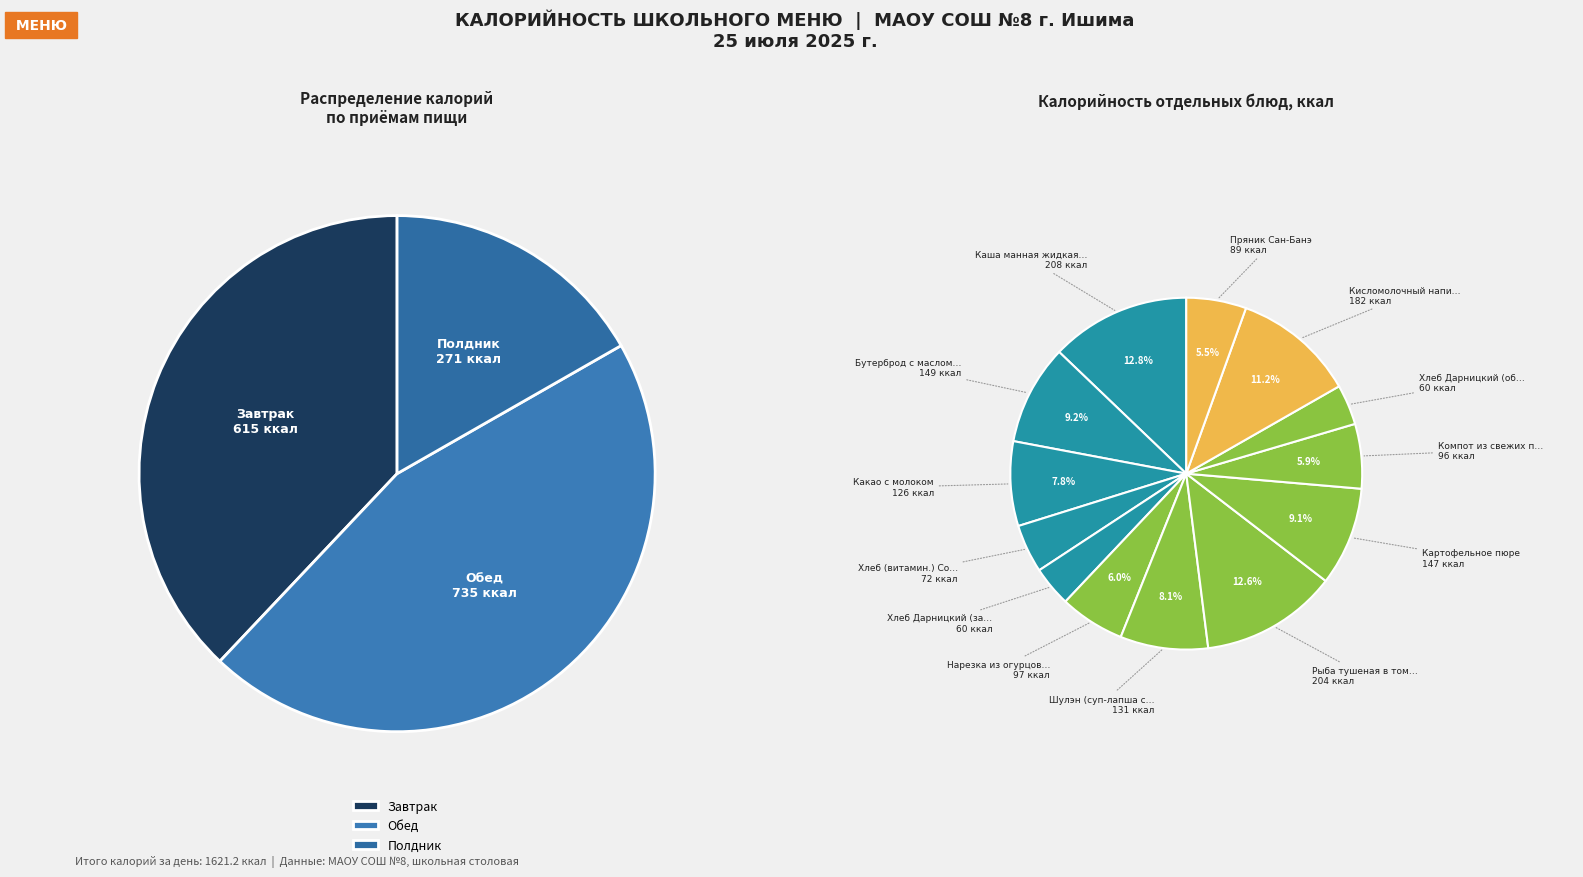

What percentage is the Хлеб Дарницкий (завтрак) slice, to the nearest percent?

4%